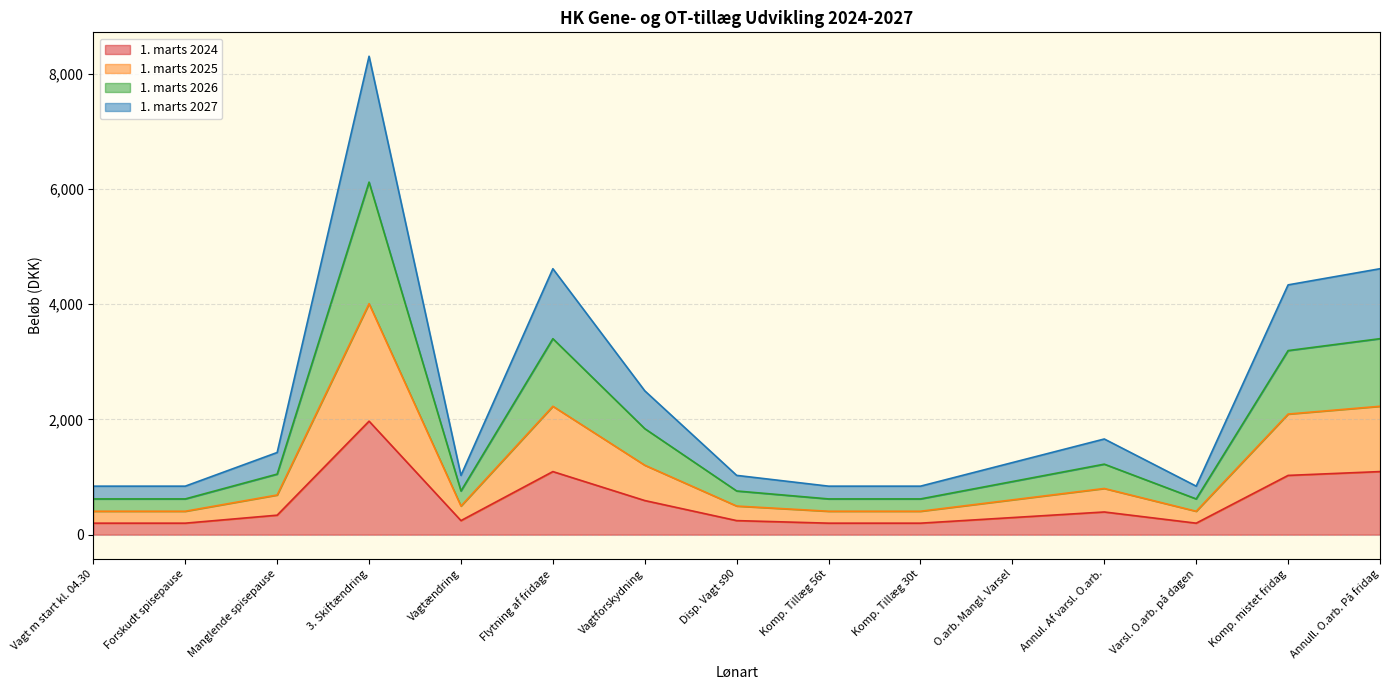

What is the total value across all series at Komp. mistet fridag?

4334.1